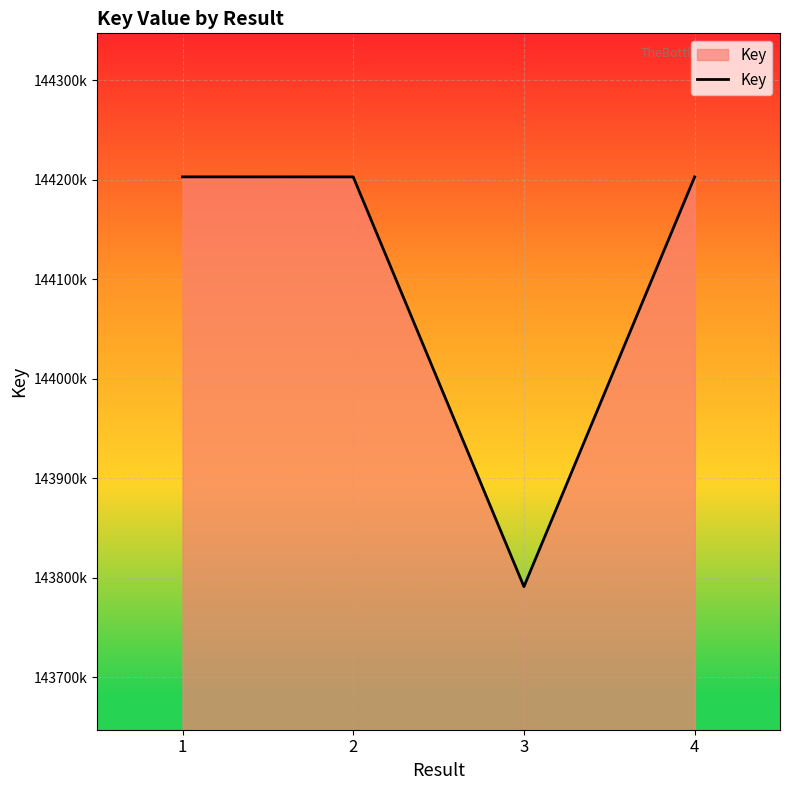

Rank the categories by value from lowest to highest.

3, 4, 2, 1